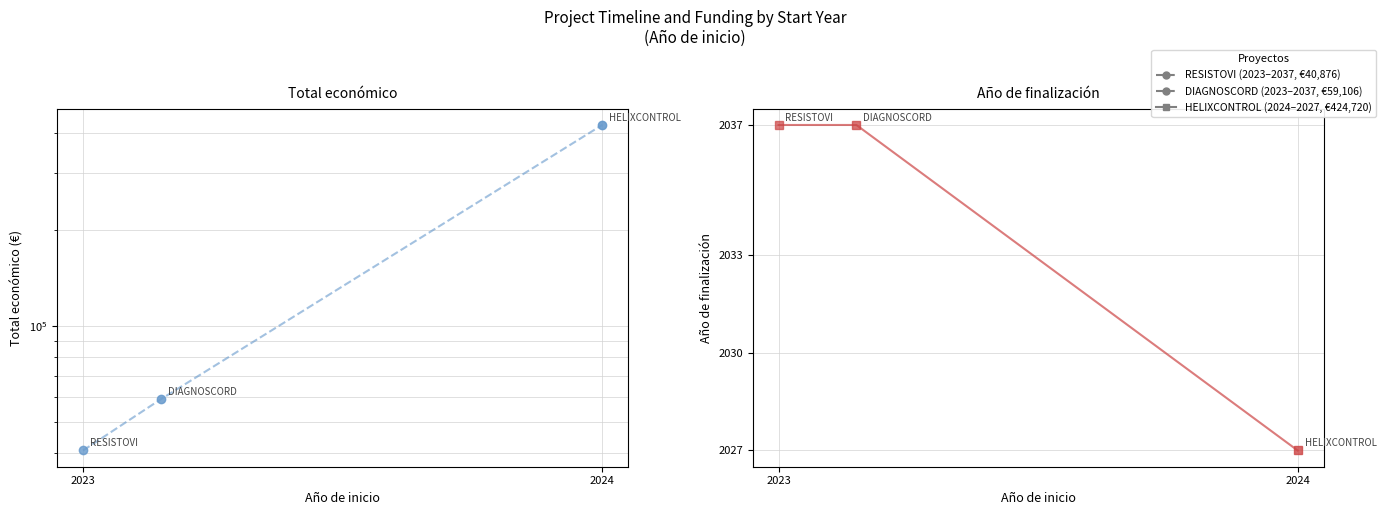

At which category is the sum across all series the highest?

2024